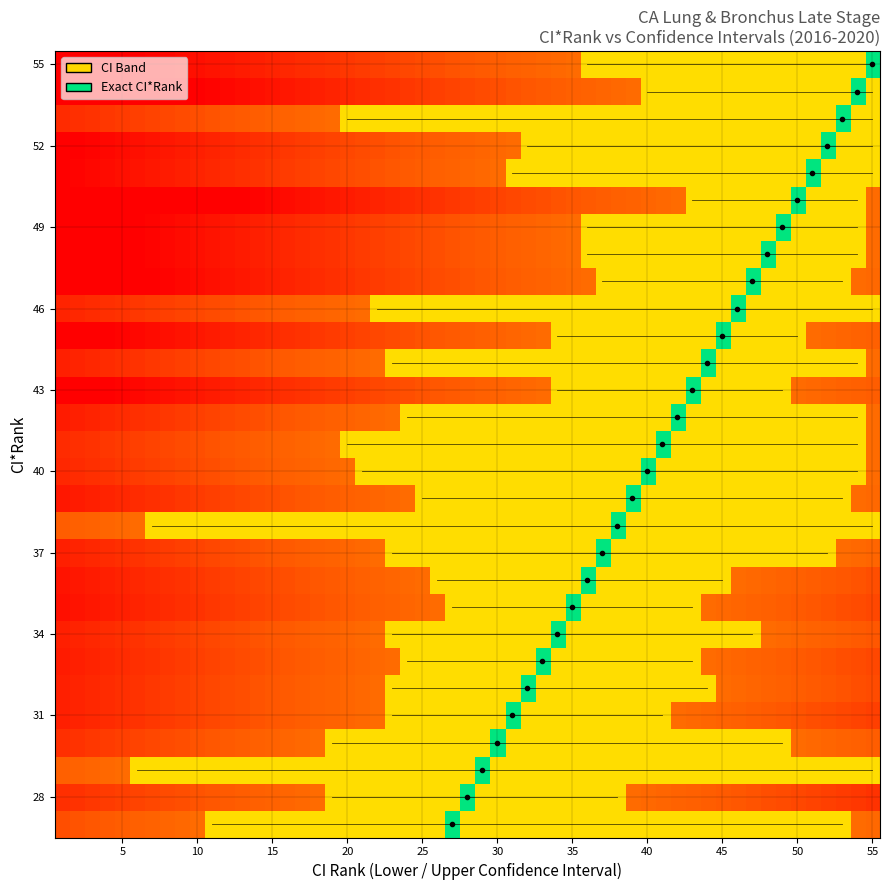

Which series has the largest range (max minus min)?

lower_ci